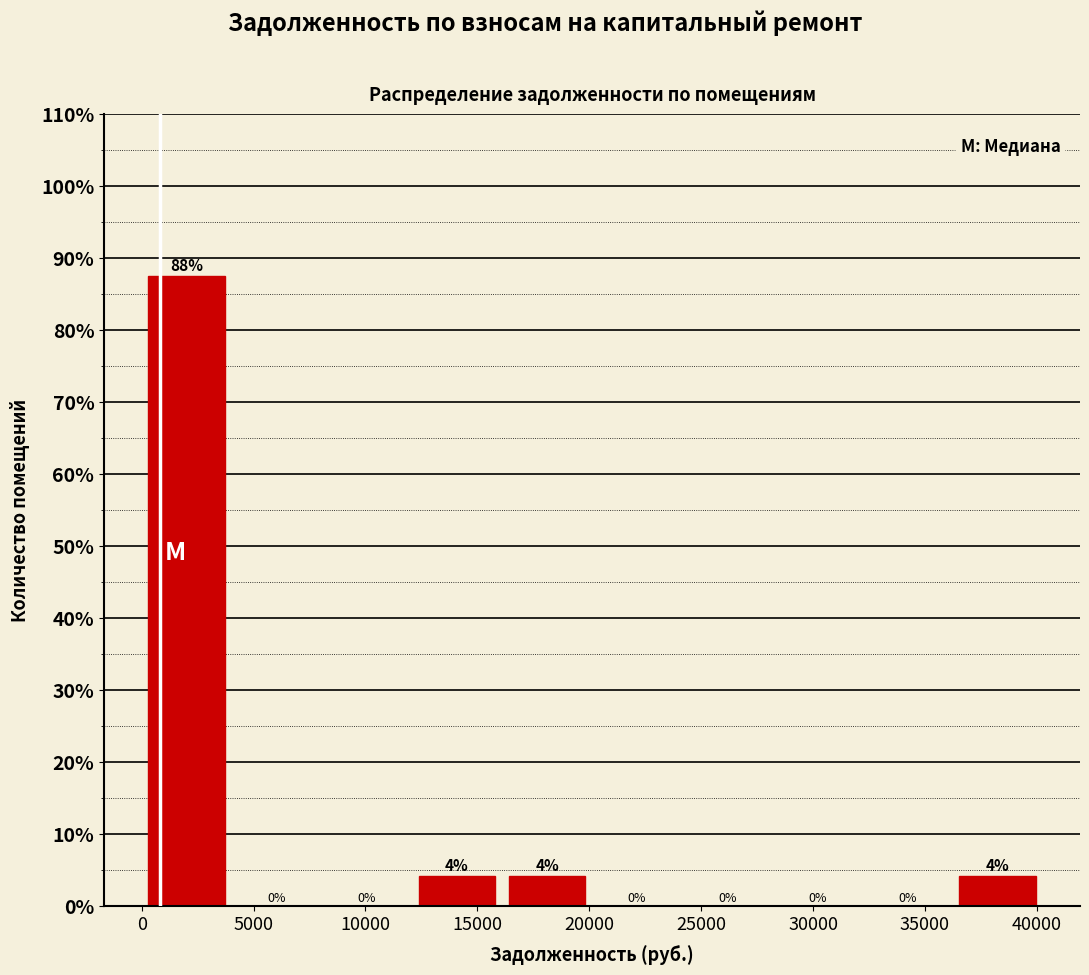

Over which range of the x-axis is the bar tallest?

0 to 4000